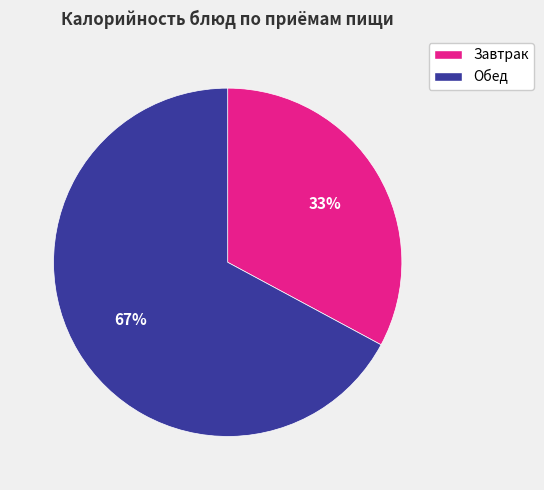

Is the sum of Обед and Завтрак greater than half?

Yes